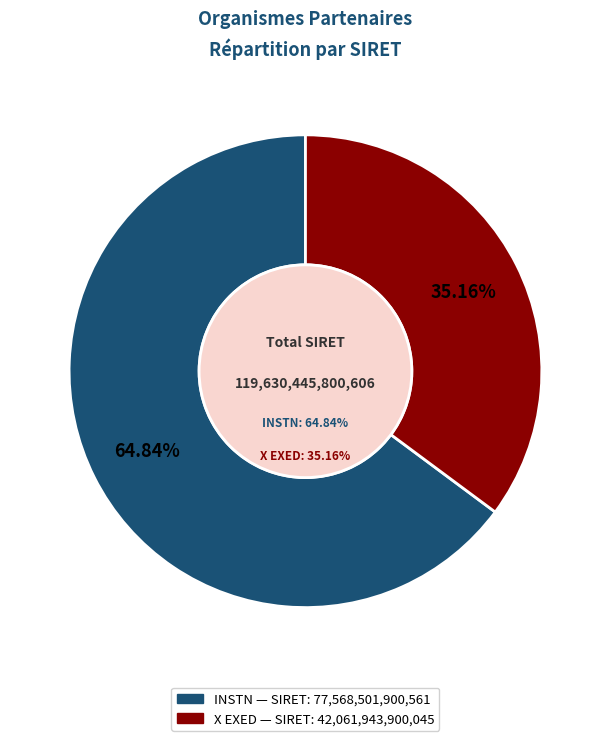

To the nearest percent, what is the difference between the INSTN and X EXED slice percentages?

30%